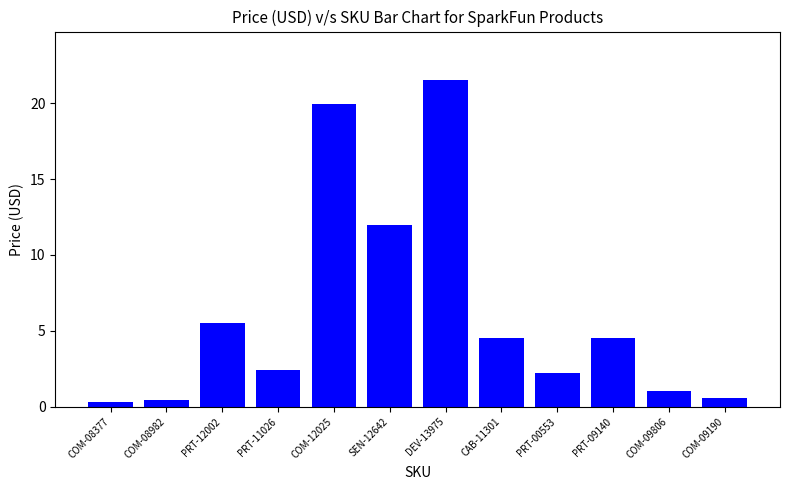

What is the label of the 1st bar from the left?

COM-08377